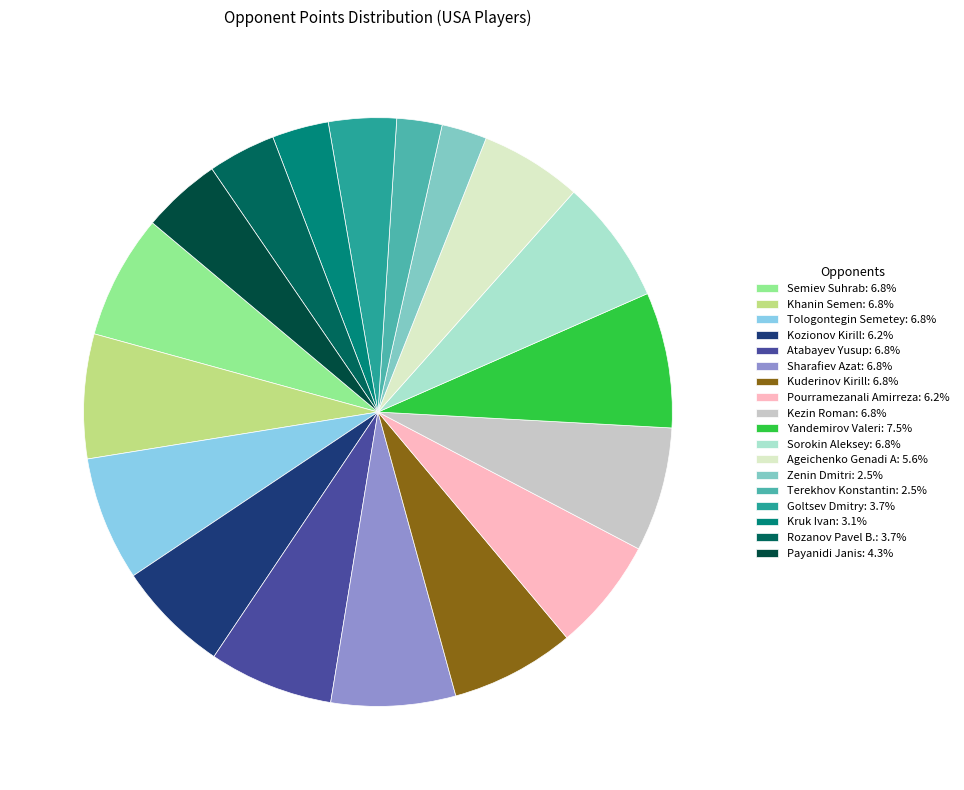

What percentage is NOT represented by Payanidi Janis?

95.7%